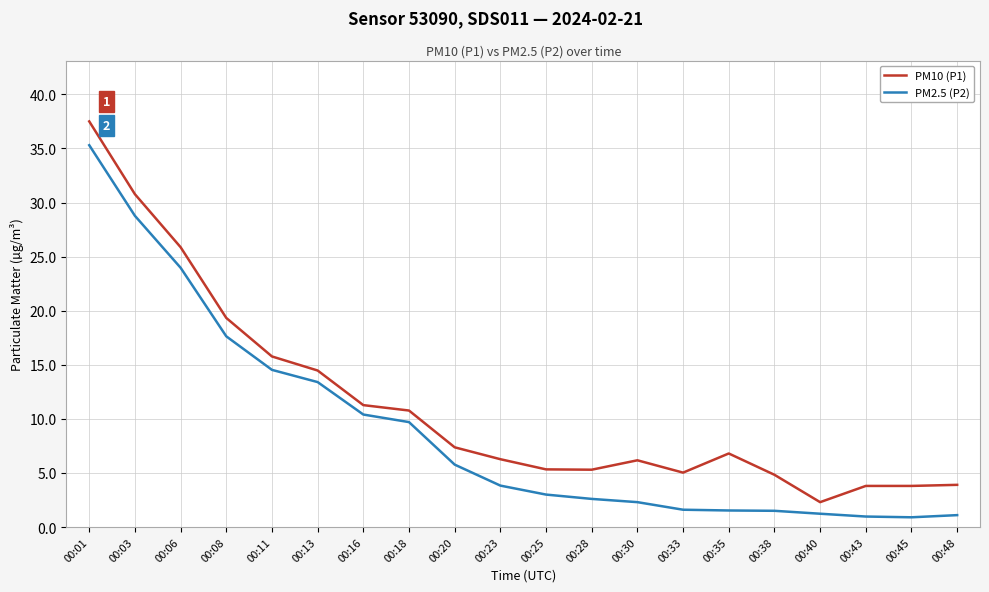

Rank the series at 00:18 from highest to lowest value.

PM10 (P1), PM2.5 (P2)